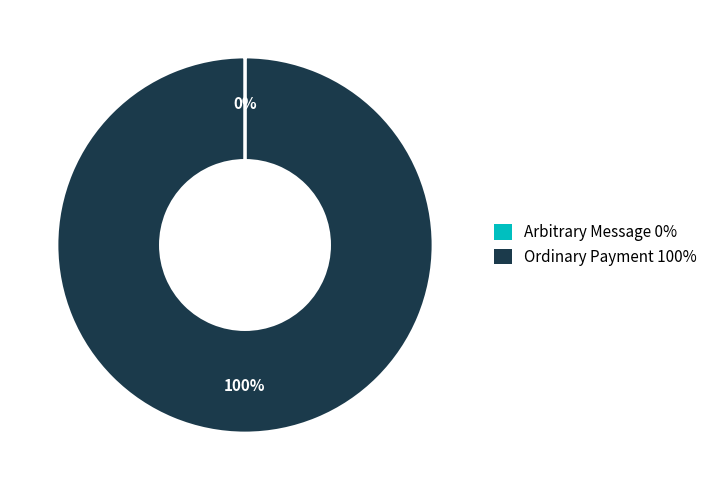

True or false: Ordinary Payment 100% accounts for 100% of the total.

True